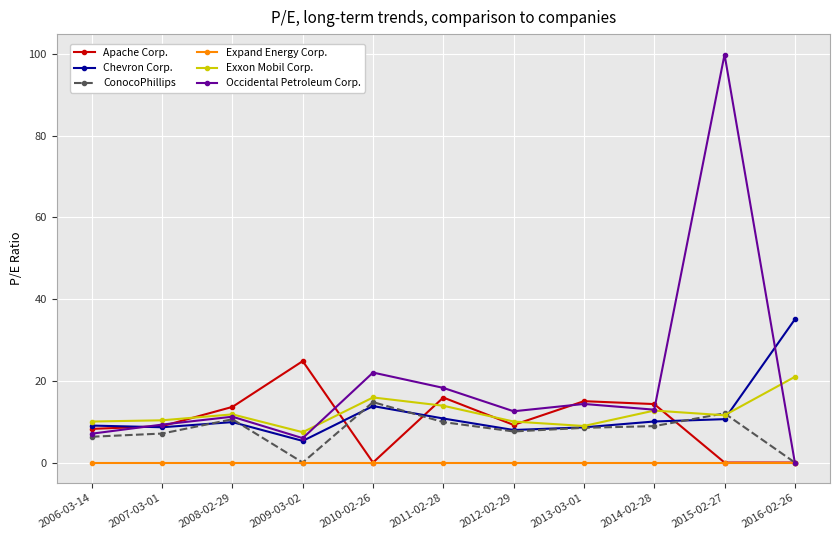

What are all the series names shown in the legend?

Apache Corp., Chevron Corp., ConocoPhillips, Expand Energy Corp., Exxon Mobil Corp., Occidental Petroleum Corp.